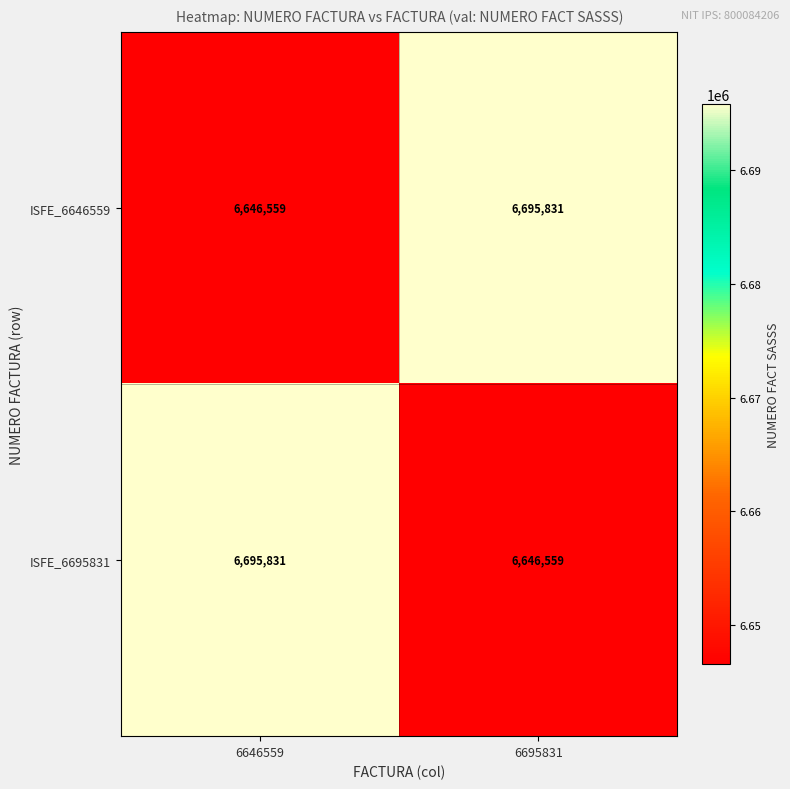

Reading right to left, transcribe all the data shown in this chart.

ISFE_6646559: 6695831	6646559
ISFE_6695831: 6646559	6695831